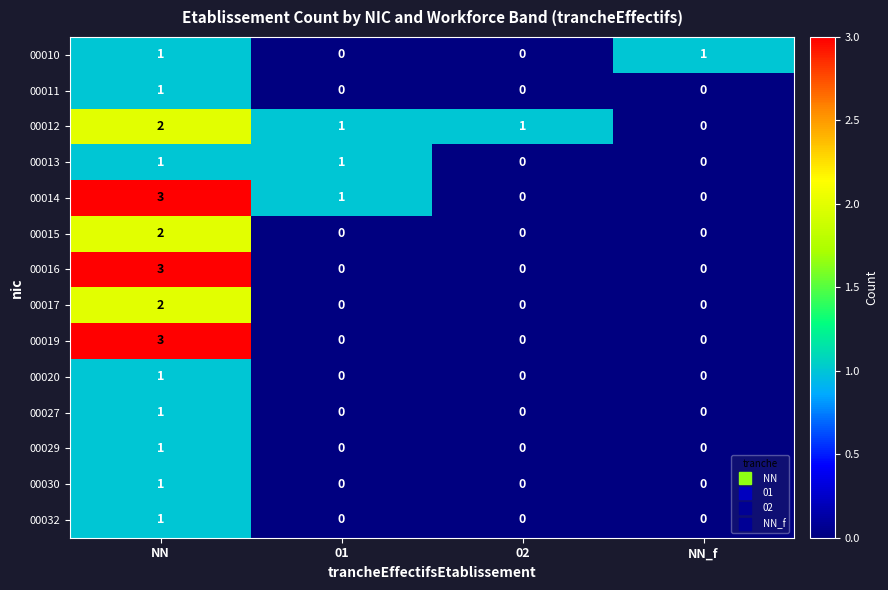

What is the difference between the highest and lowest values at NN_f?

1